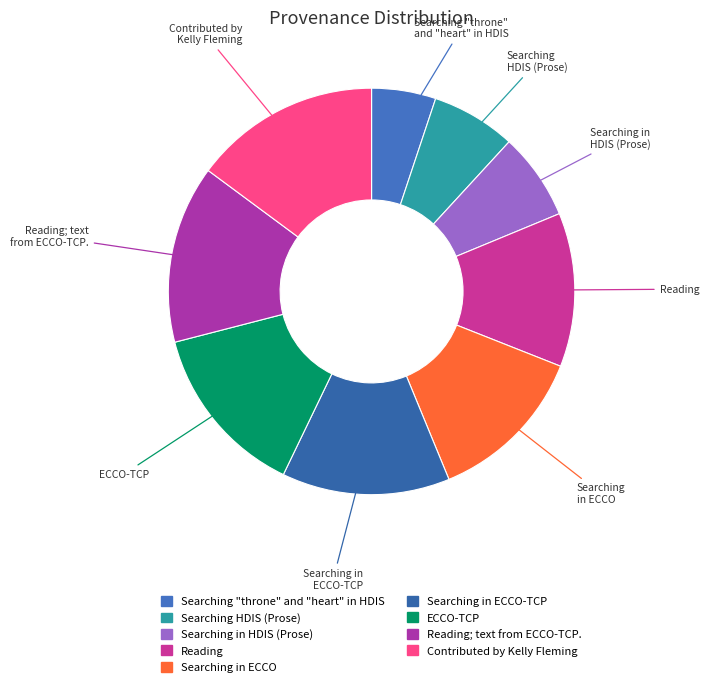

Is there a majority slice in this chart?

No